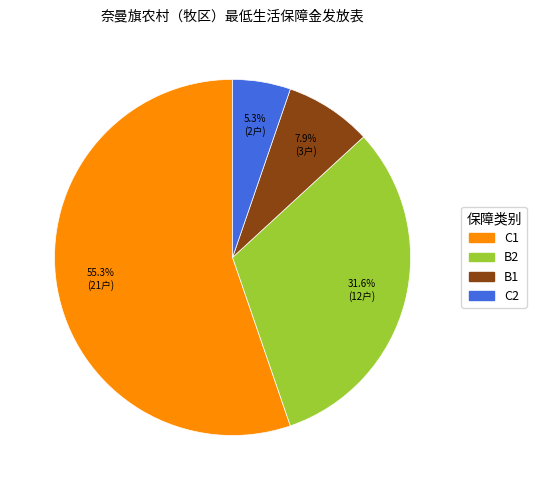

What percentage is the B1 slice, to the nearest percent?

8%